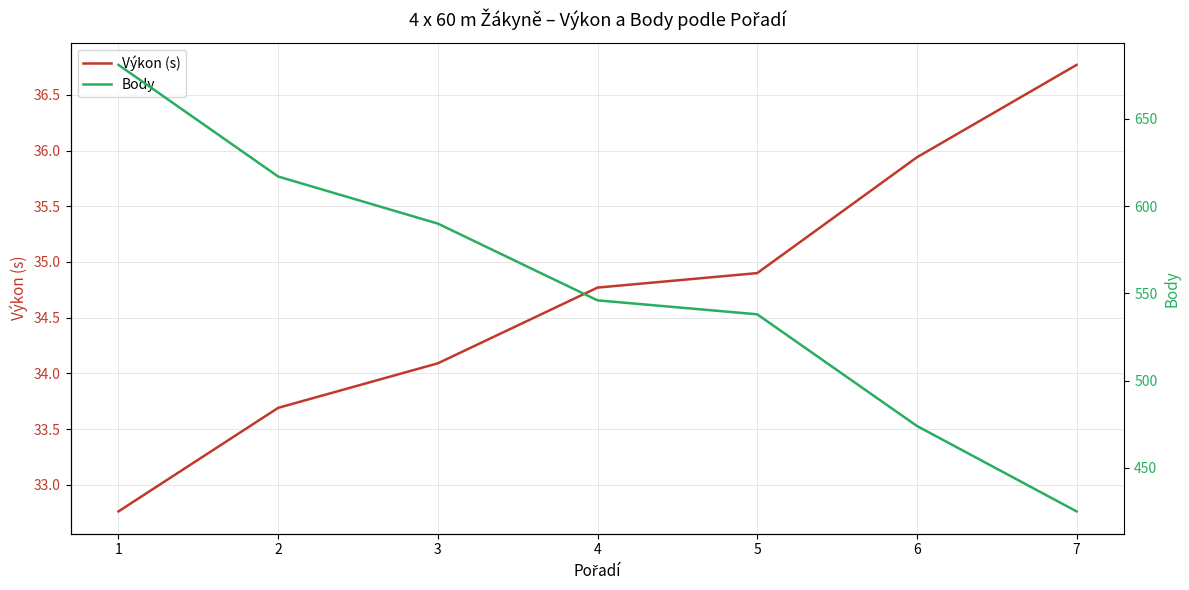

What is the average value of the Výkon (s) series?

34.7